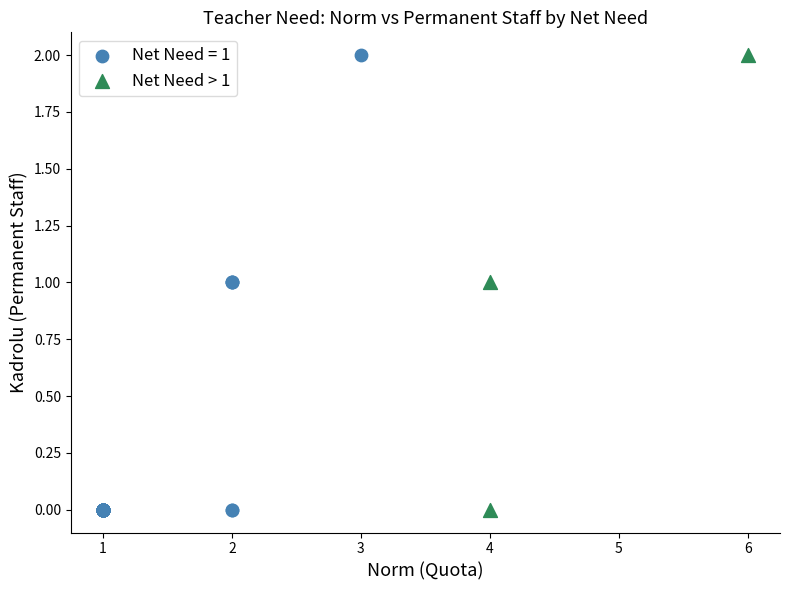

What are all the series names shown in the legend?

Net Need = 1, Net Need > 1